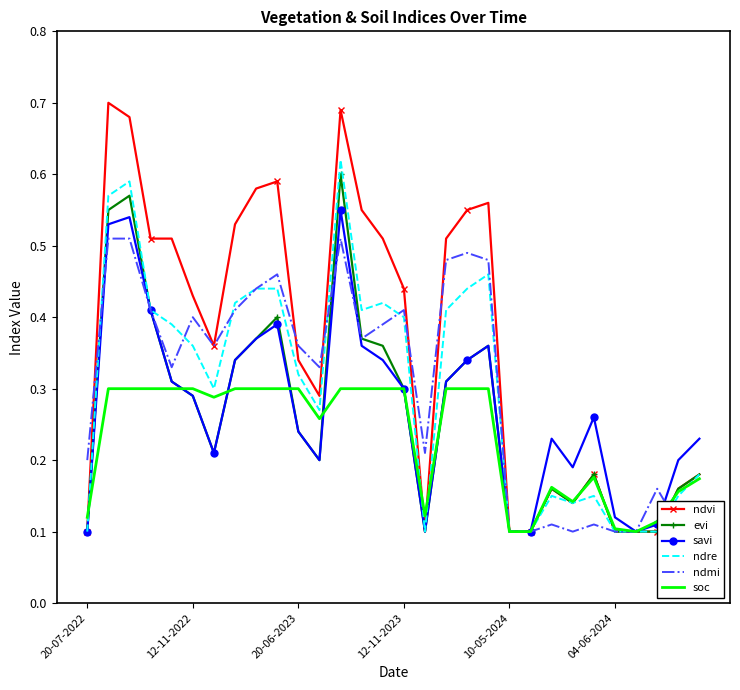

How many savi values are between 0 and 1?

30